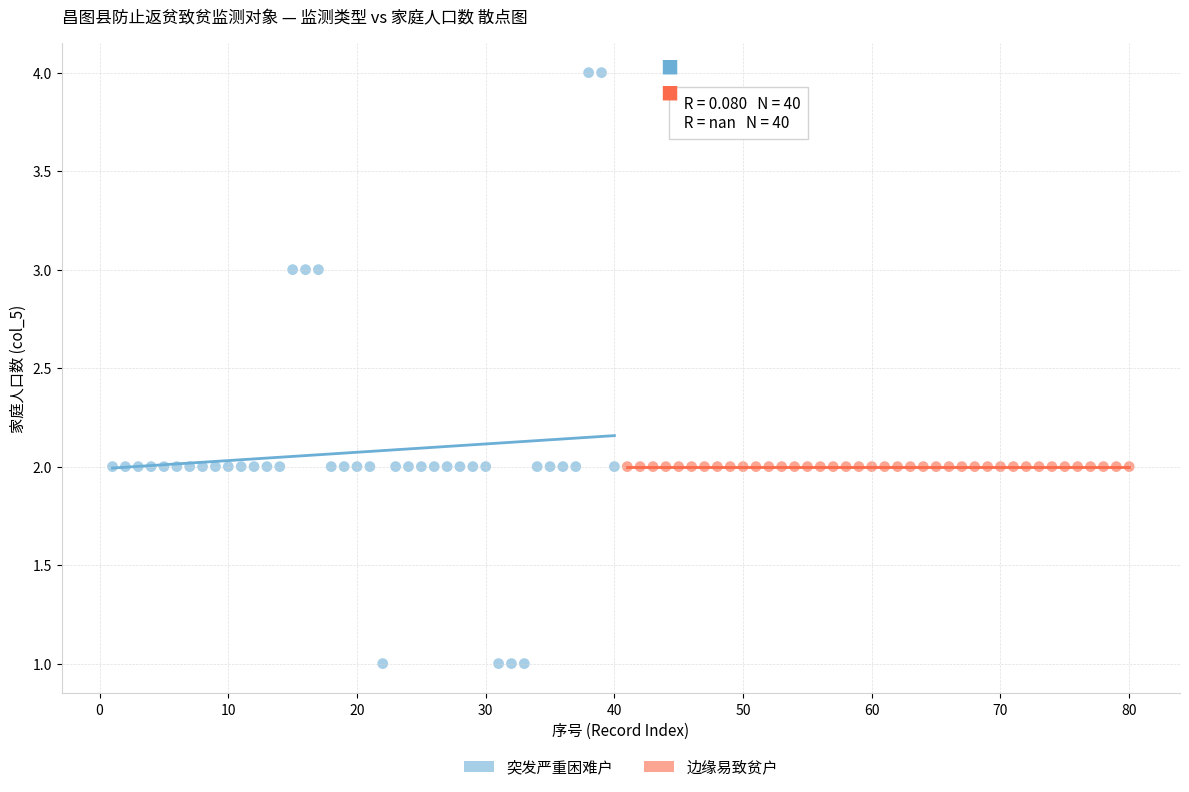

Which series reaches the maximum Y coordinate?

突发严重困难户